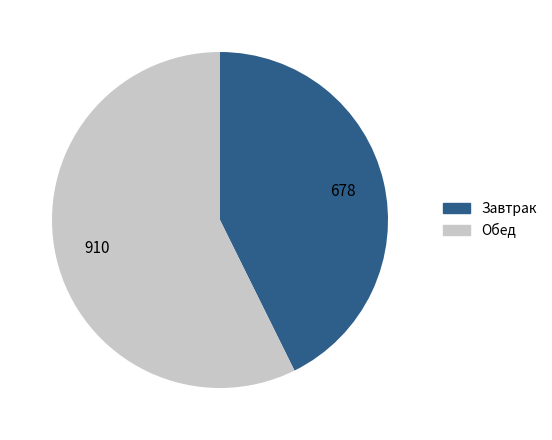

Rank the categories by value from highest to lowest.

Обед, Завтрак